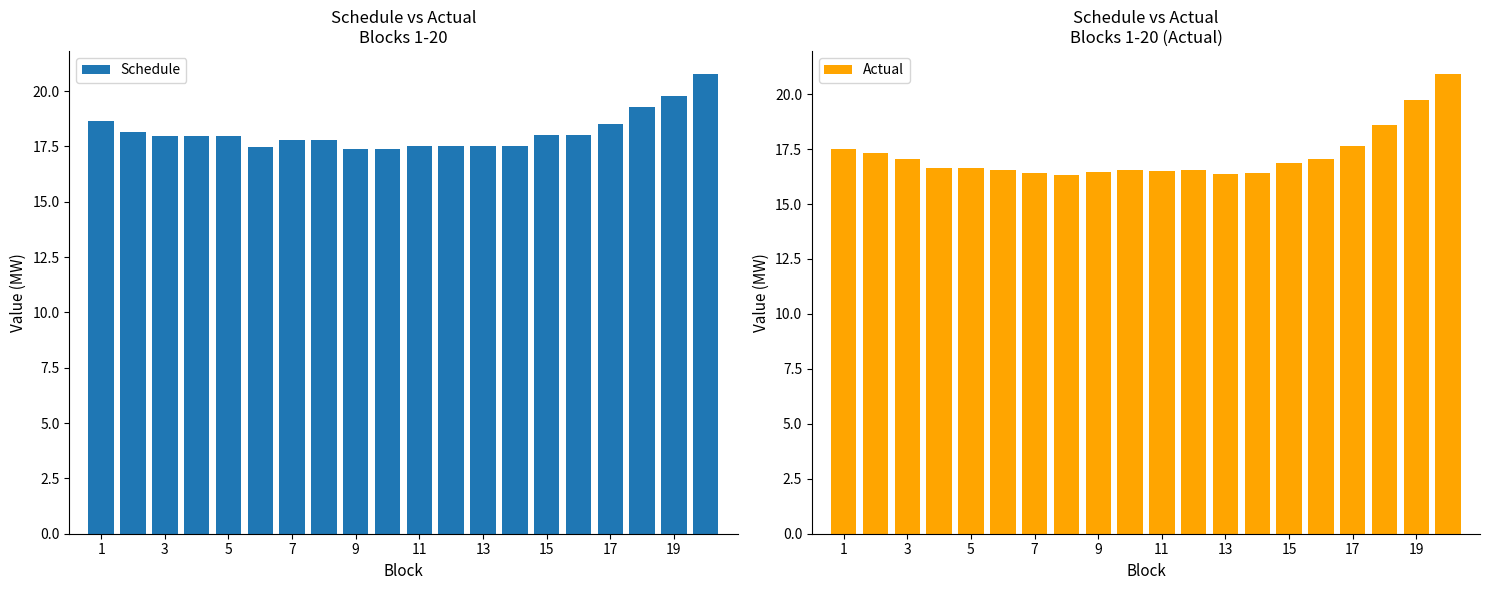

What is the maximum value for Schedule?

20.8